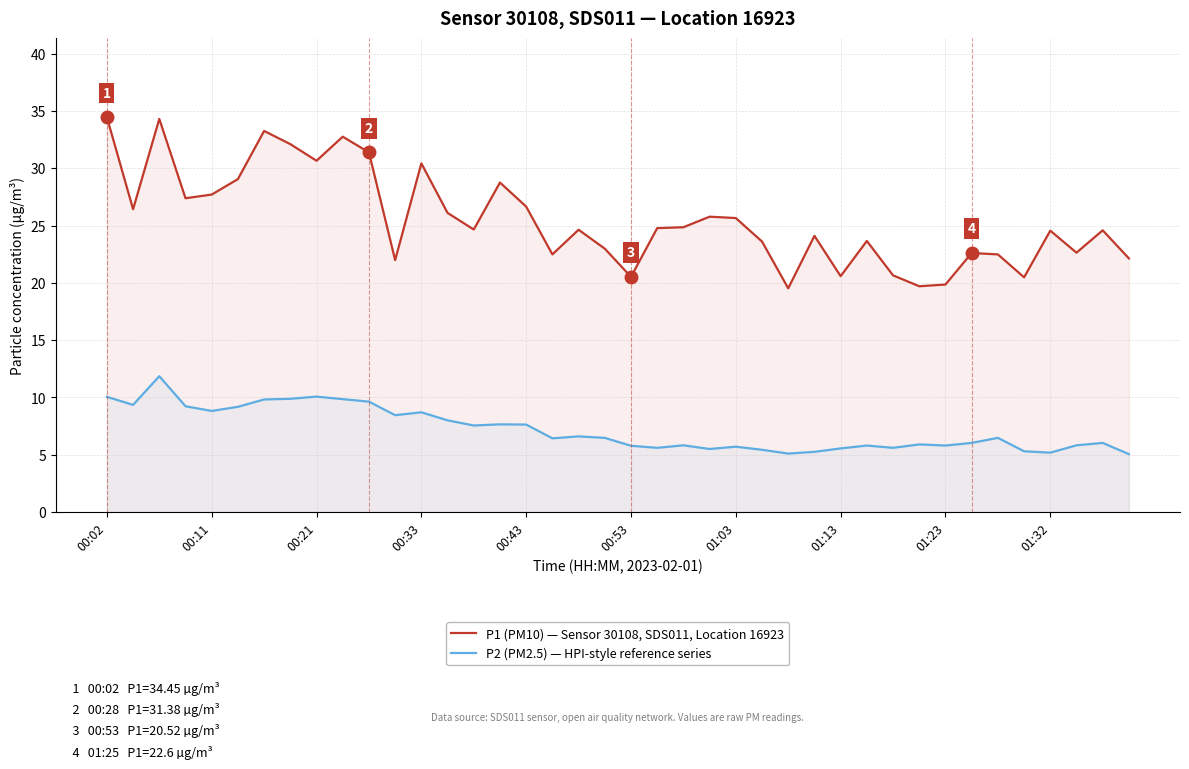

True or false: P1 (PM10) — Sensor 30108, SDS011, Location 16923 has a value of 25.6 at 01:03.

True